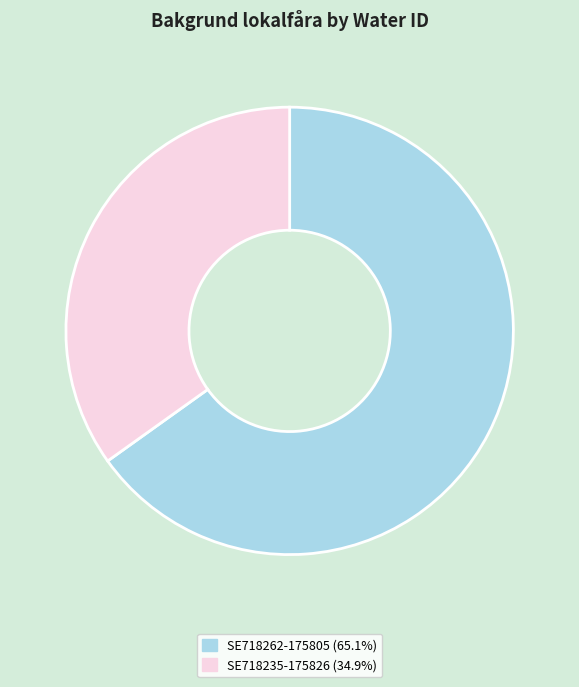

Is it true that SE718235-175826 is 45% of the pie?

False